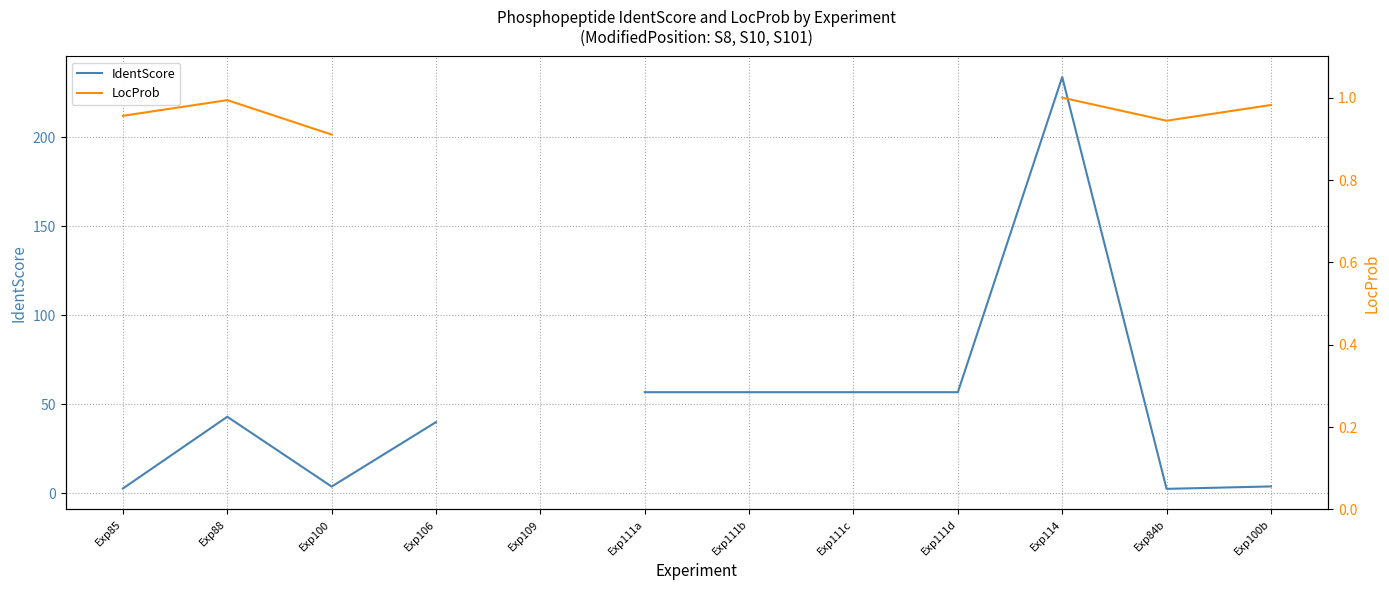

What is the difference between the maximum and second lowest values in the IdentScore series?

231.0